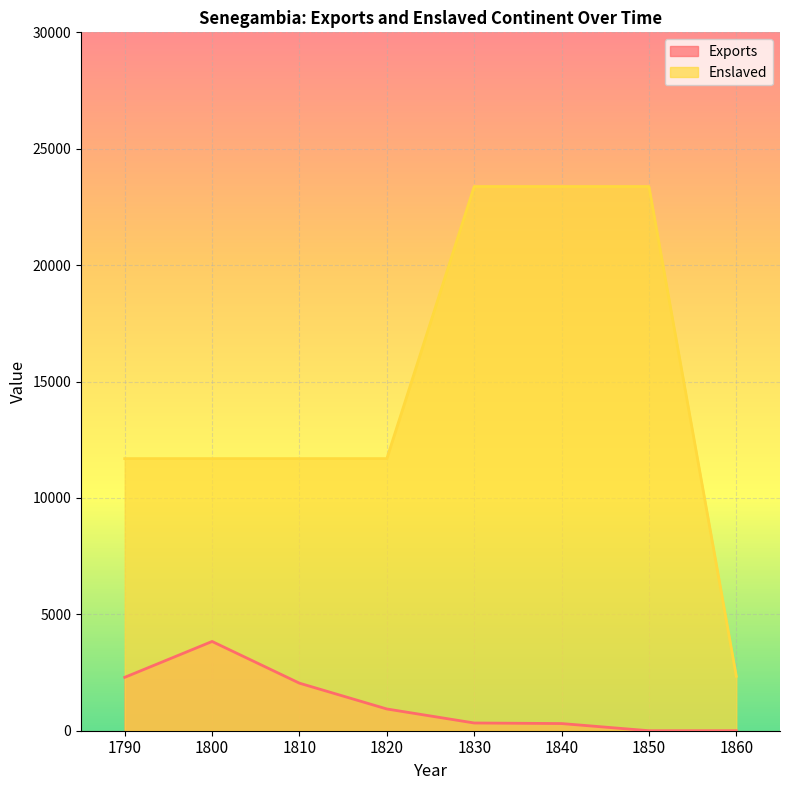

True or false: Exports has a value of 1412 at 1790.

False